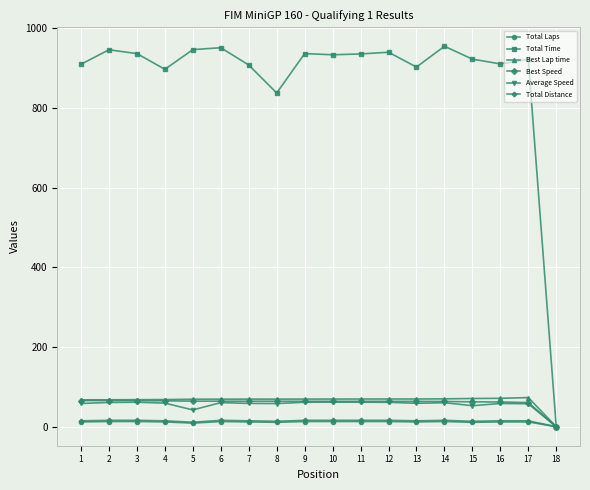

What is the difference between the highest and lowest values at 8?

827.0